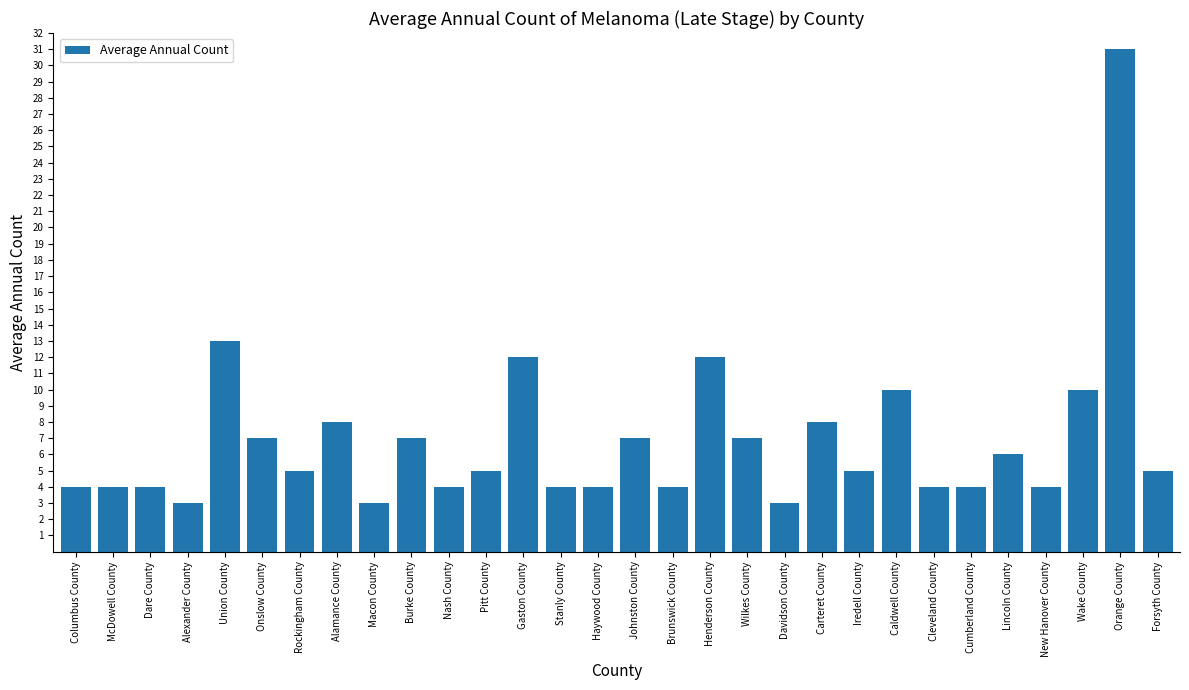

Is it true that the value at Macon County is 2?

False